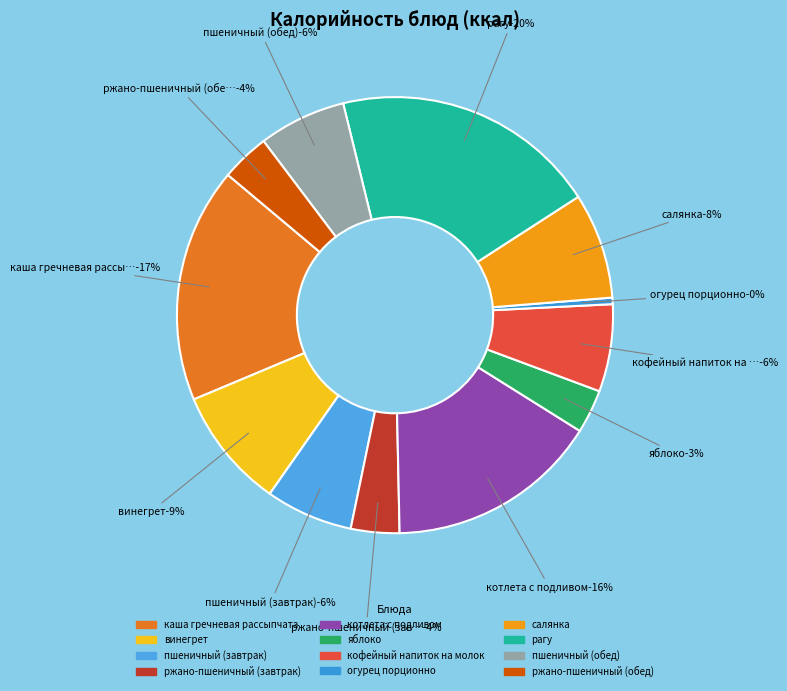

To the nearest percent, what percentage of the pie is винегрет?

9%